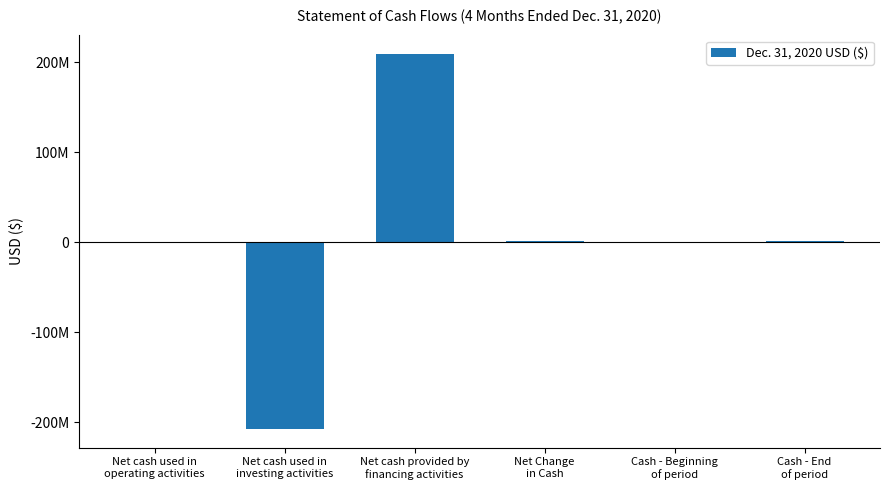

True or false: the data shows -359165279 at Net cash used in
investing activities.

False